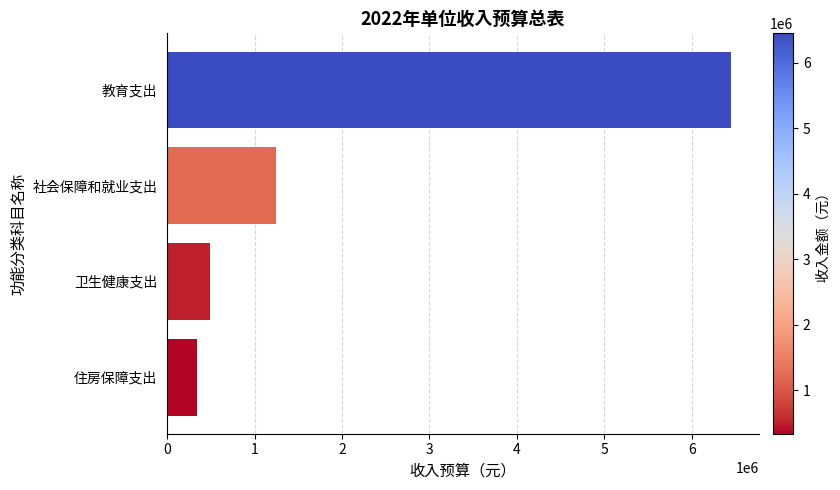

Where is the data nearest to the value 3391750?

社会保障和就业支出